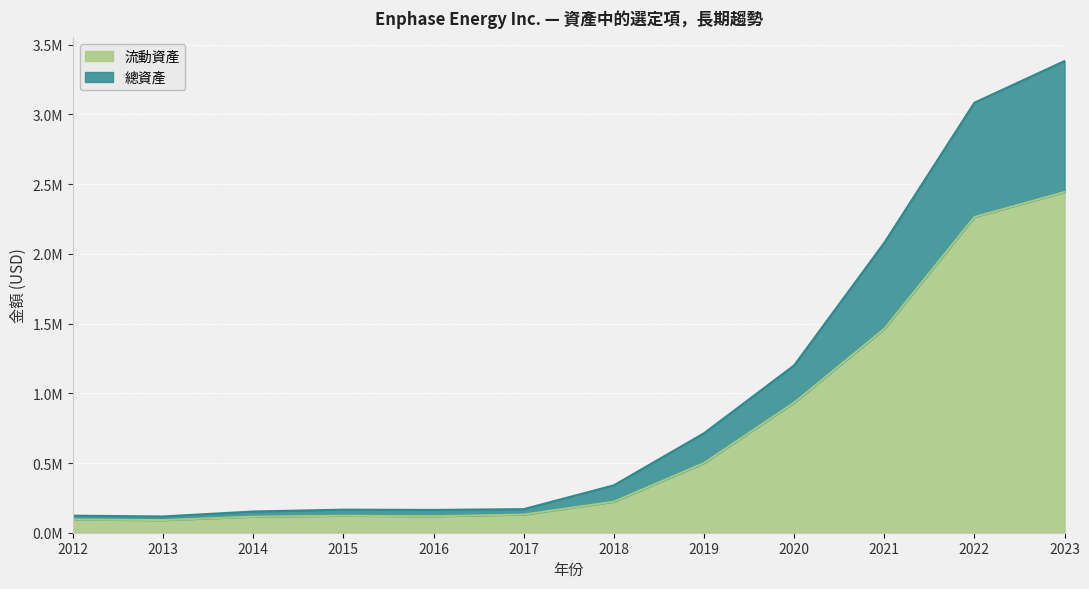

Which series has the largest total across all categories?

總資產